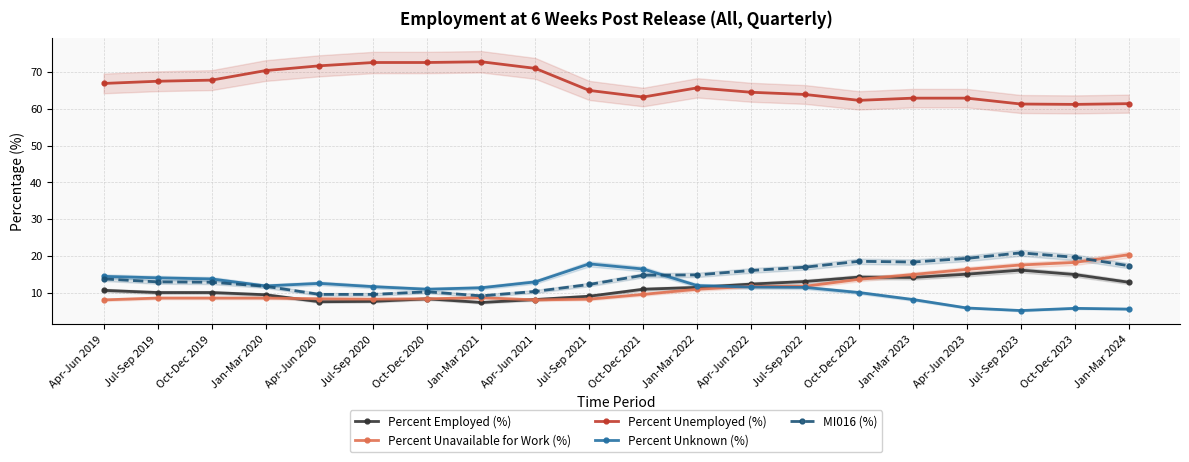

Between Jan-Mar 2023 and Jul-Sep 2023, which series saw the biggest shift?

Percent Unknown (%)